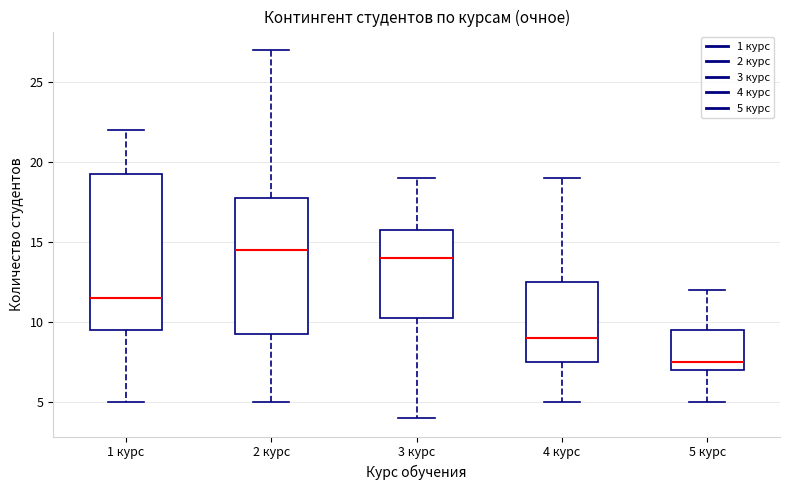

Reading left to right, transcribe this box plot: for each box, give where its median line is, the range the box spans, and where its two whiskers end, as read against the y-axis. The values are not printed on the chart, so give them approximately, as read against the axis.

1 курс: median 11.5, box 9.5 to 19.5, whiskers 5.0 to 22.0
2 курс: median 14.5, box 9.5 to 18.0, whiskers 5.0 to 27.0
3 курс: median 14.0, box 10.5 to 16.0, whiskers 4.0 to 19.0
4 курс: median 9.0, box 7.5 to 12.5, whiskers 5.0 to 19.0
5 курс: median 7.5, box 7.0 to 9.5, whiskers 5.0 to 12.0